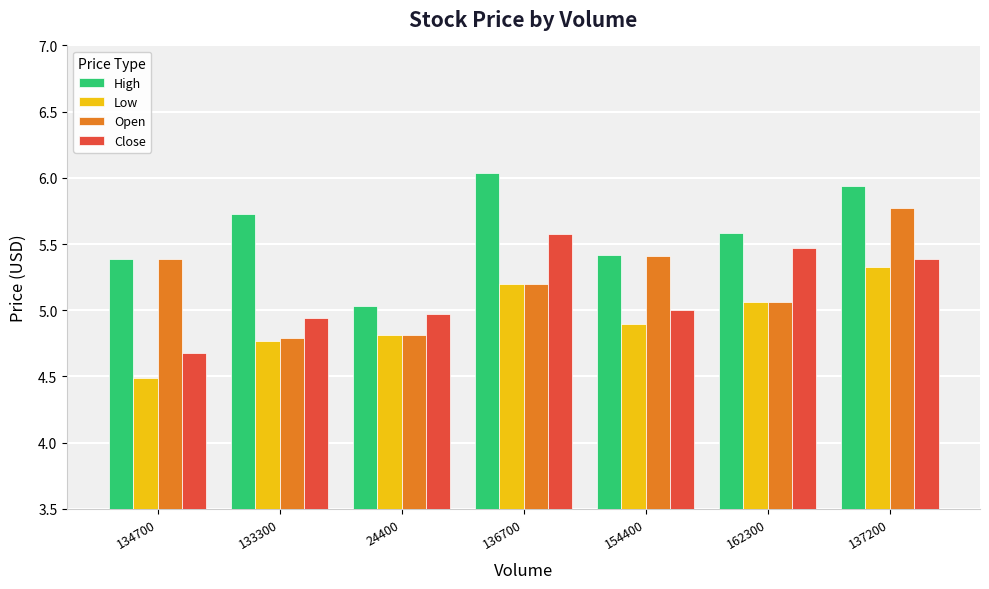

Where is High nearest to the value 5?

24400